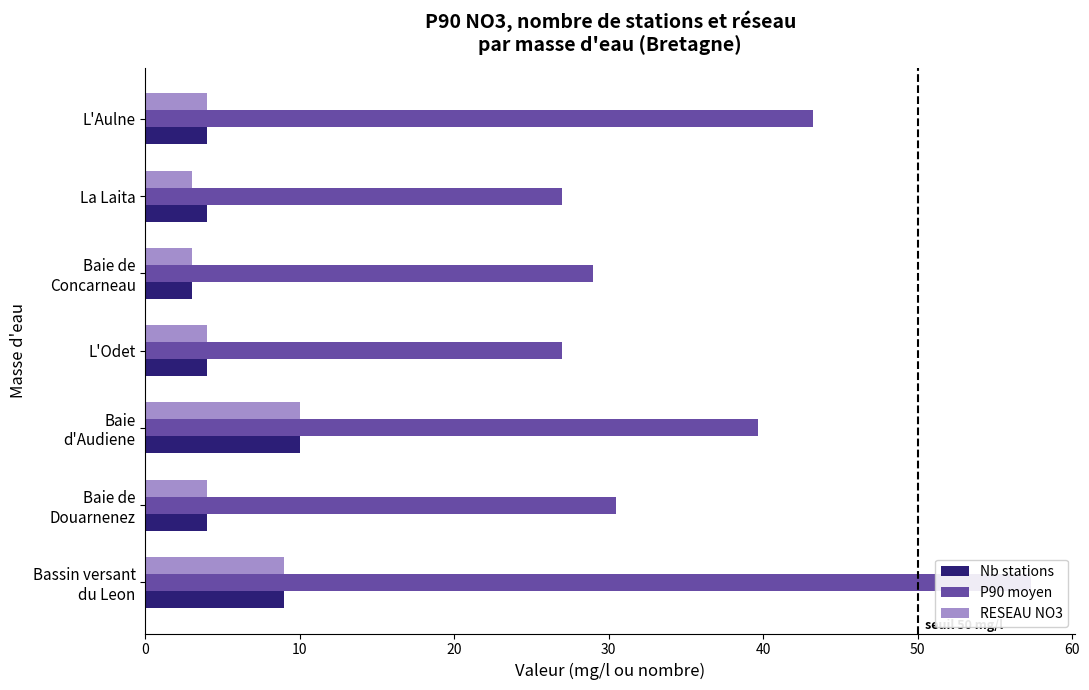

The value of P90 moyen at Baie de Concarneau is 15.2. True or false?

False